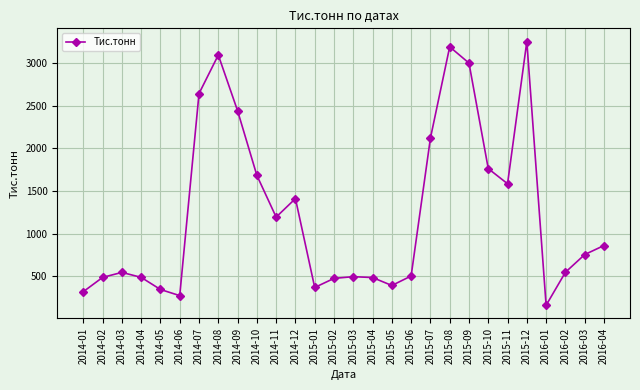

Read the value at 2015-07.

2120.8